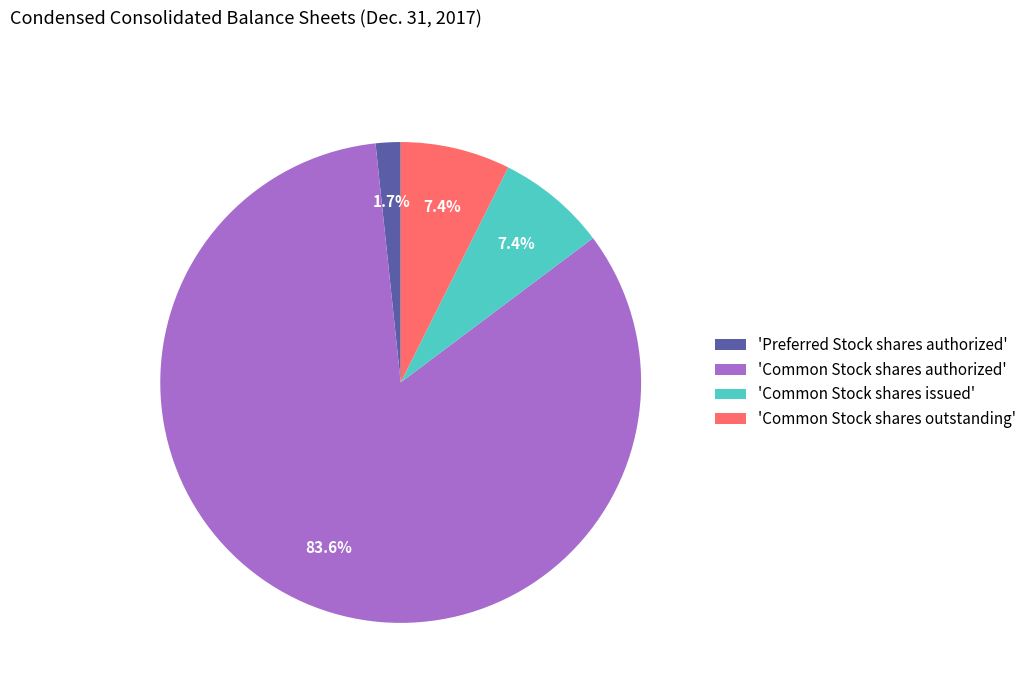

Which has a higher value, 'Common Stock shares issued' or 'Common Stock shares authorized'?

'Common Stock shares authorized'